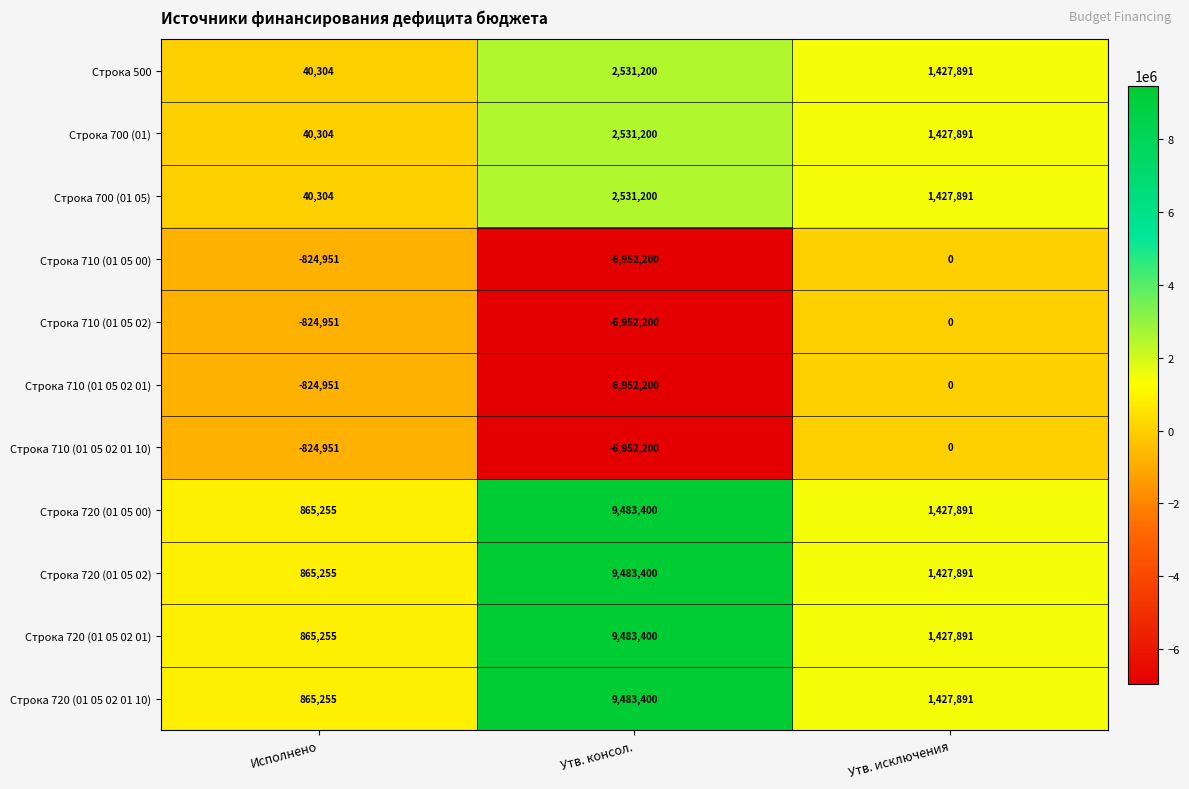

What is the difference between the highest and lowest values at Исполнено?

1690206